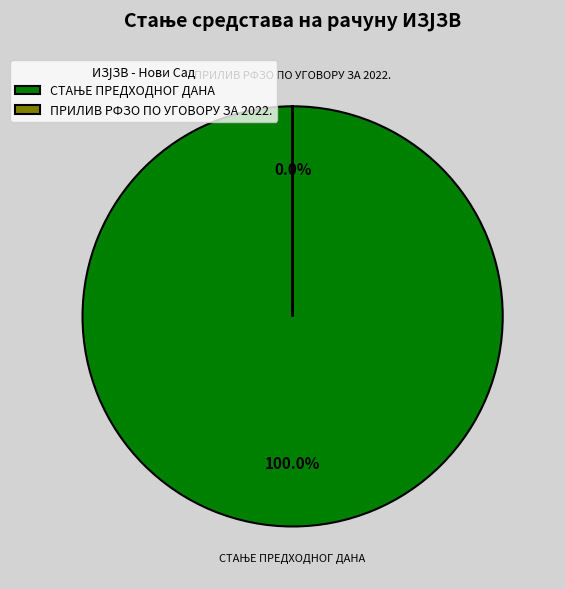

How much of the chart is everything except ПРИЛИВ РФЗО ПО УГОВОРУ ЗА 2022.?

100.0%